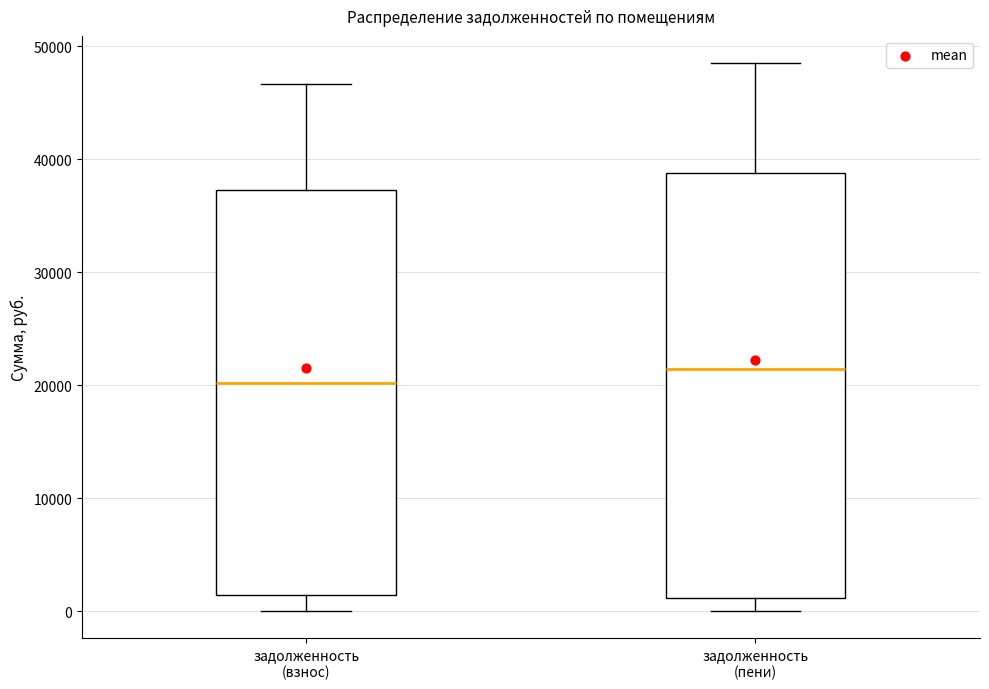

Which box is the tallest, from its lower edge to its upper edge?

задолженность (пени)